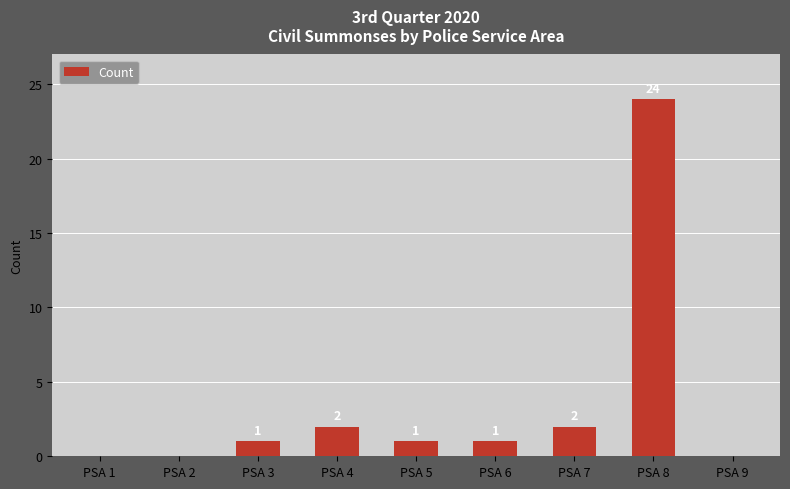

What is the sum of the values at PSA 8 and PSA 9?

24